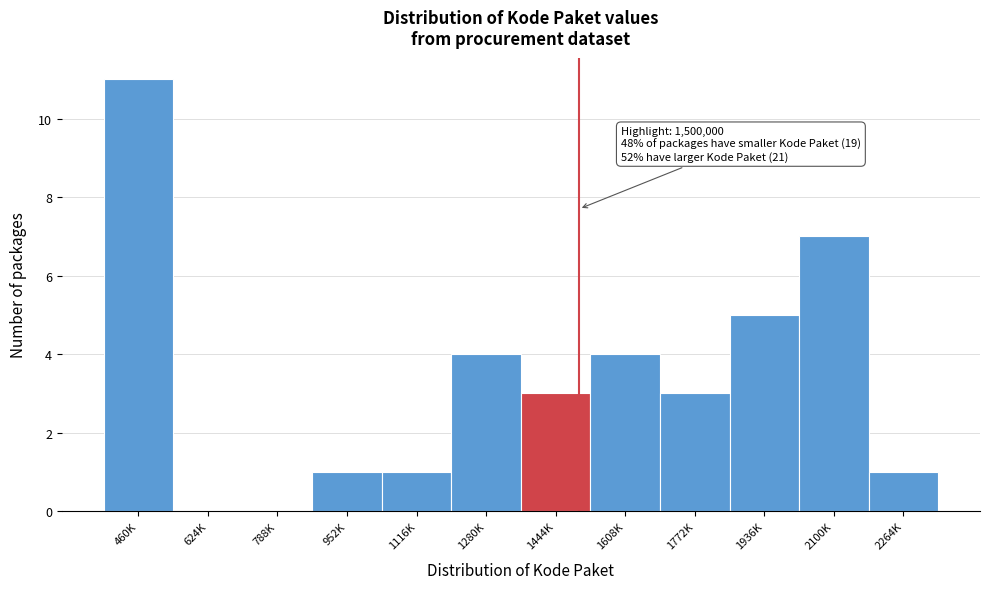

Reading left to right, what are all the values shown in this chart?

460K=11	624K=0	788K=0	952K=1	1116K=1	1280K=4	1444K=3	1608K=4	1772K=3	1936K=5	2100K=7	2264K=1